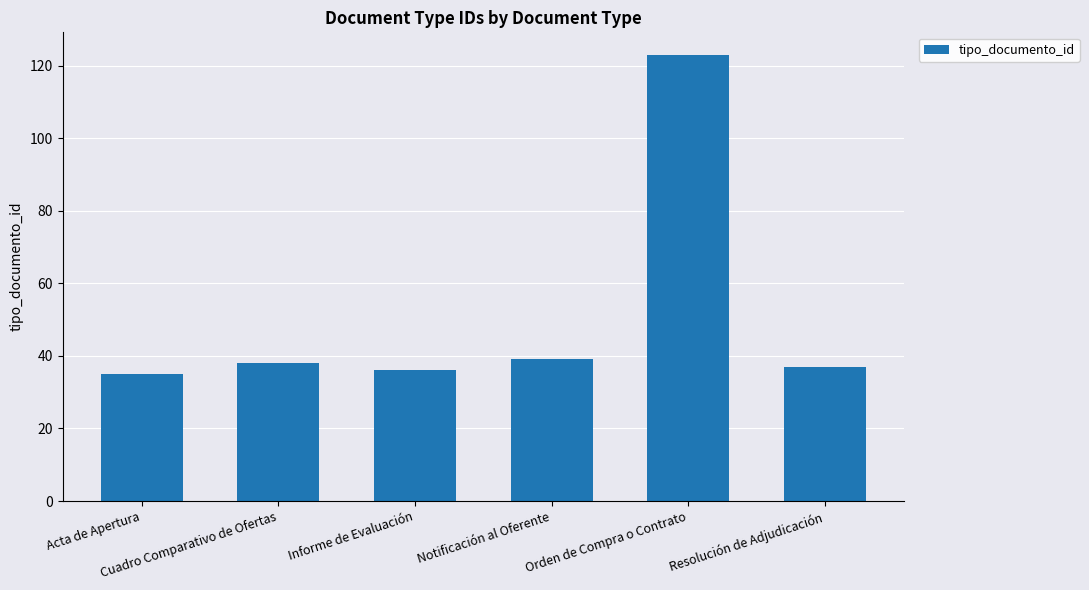

What is the label of the 5th bar from the right?

Cuadro Comparativo de Ofertas